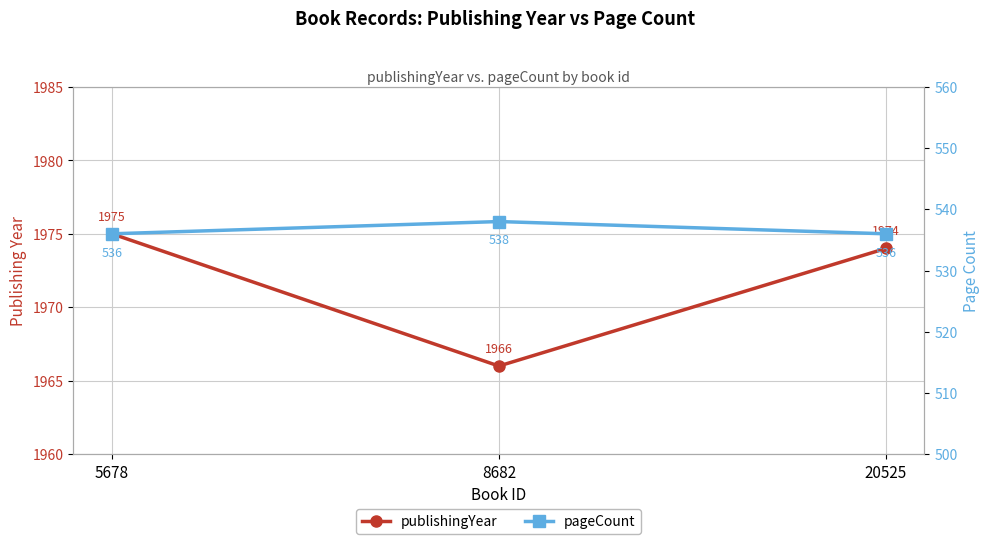

How many distinct data groups are displayed?

2